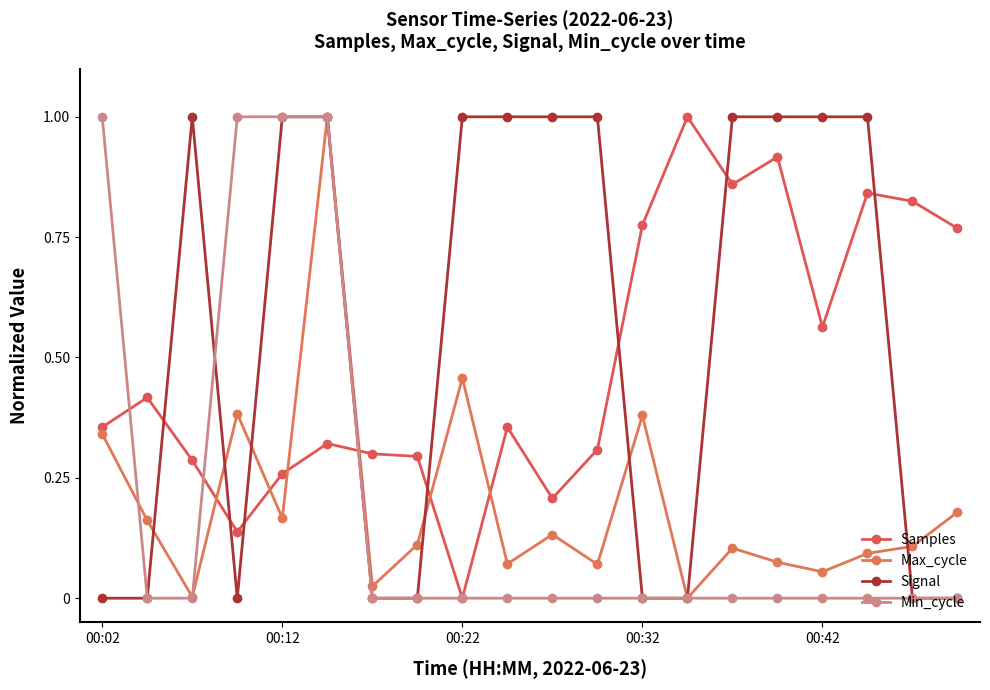

Which series has the largest range (max minus min)?

Samples